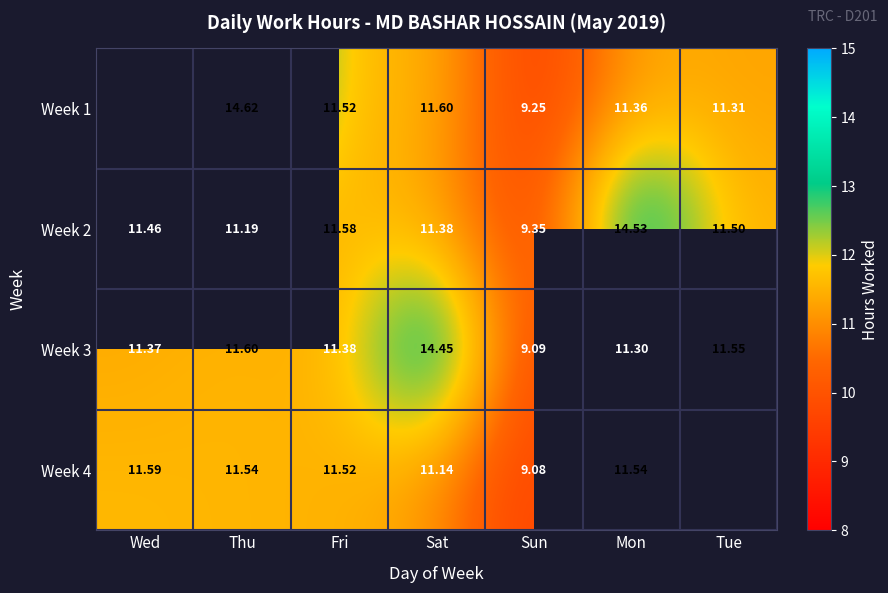

At which label does Week 3 first exceed 11?

Wed